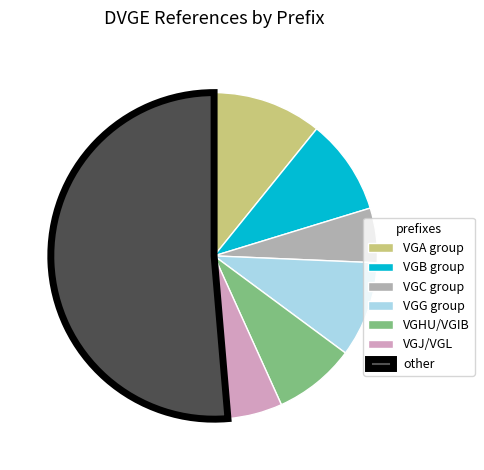

What is the largest slice in the pie chart?

other